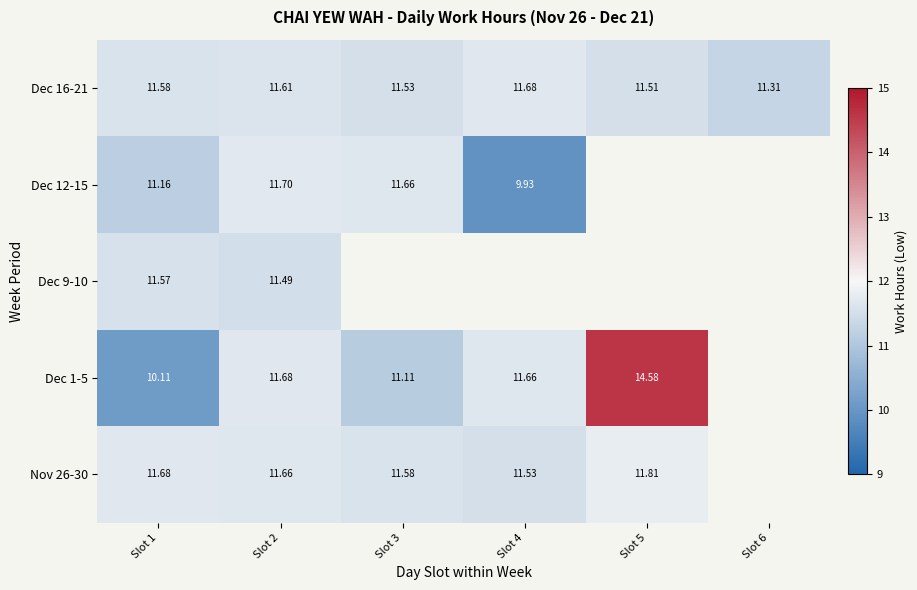

How many categories are shown in the chart?

6